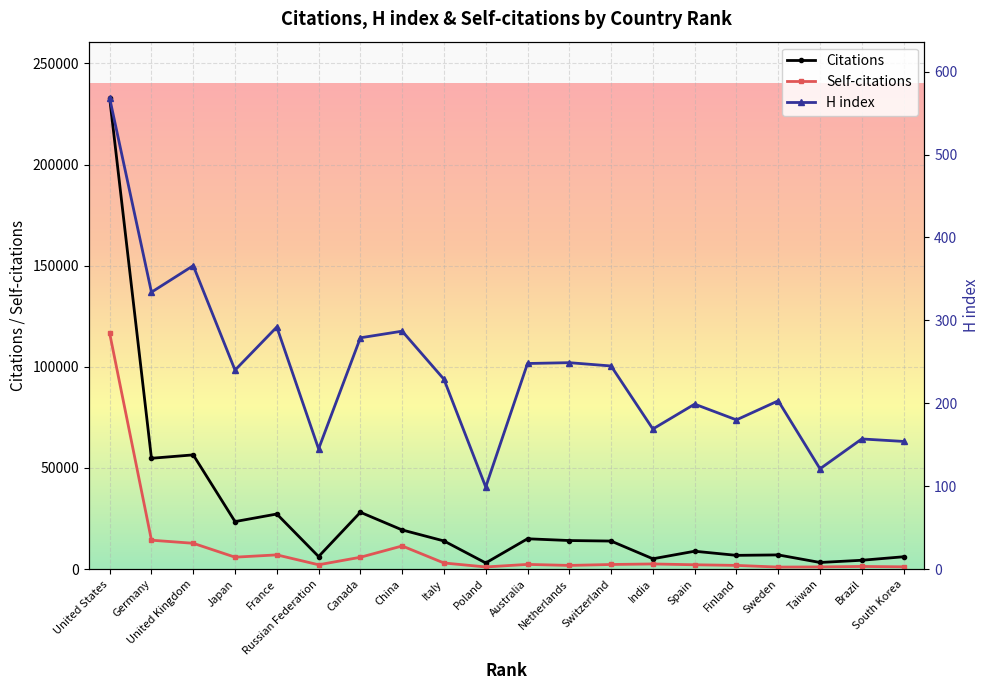

Between France and Taiwan, which series saw the biggest shift?

Citations